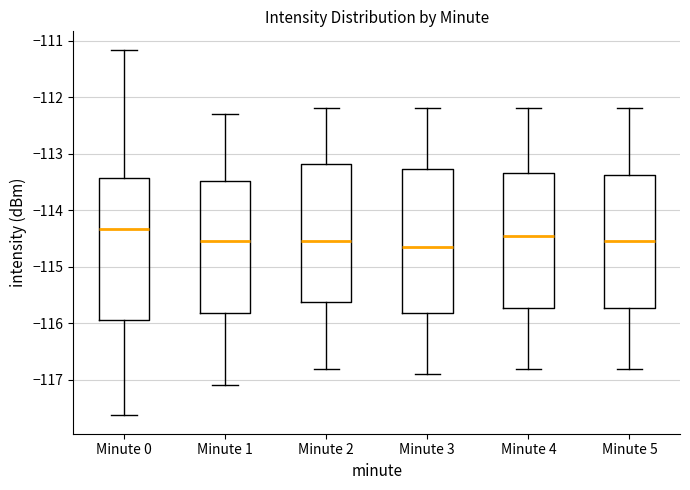

Reading left to right, transcribe this box plot: for each box, give where its median line is, the range the box spans, and where its two whiskers end, as read against the y-axis. The values are not printed on the chart, so give them approximately, as read against the axis.

Minute 0: median -114.3, box -115.9 to -113.4, whiskers -117.6 to -111.2
Minute 1: median -114.5, box -115.8 to -113.5, whiskers -117.1 to -112.3
Minute 2: median -114.5, box -115.6 to -113.2, whiskers -116.8 to -112.2
Minute 3: median -114.6, box -115.8 to -113.3, whiskers -116.9 to -112.2
Minute 4: median -114.4, box -115.7 to -113.3, whiskers -116.8 to -112.2
Minute 5: median -114.5, box -115.7 to -113.4, whiskers -116.8 to -112.2